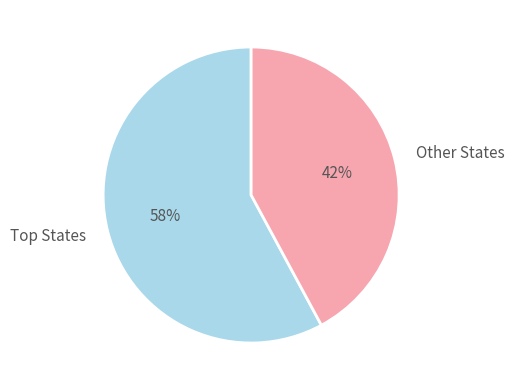

To the nearest percent, what is the average slice percentage?

50%